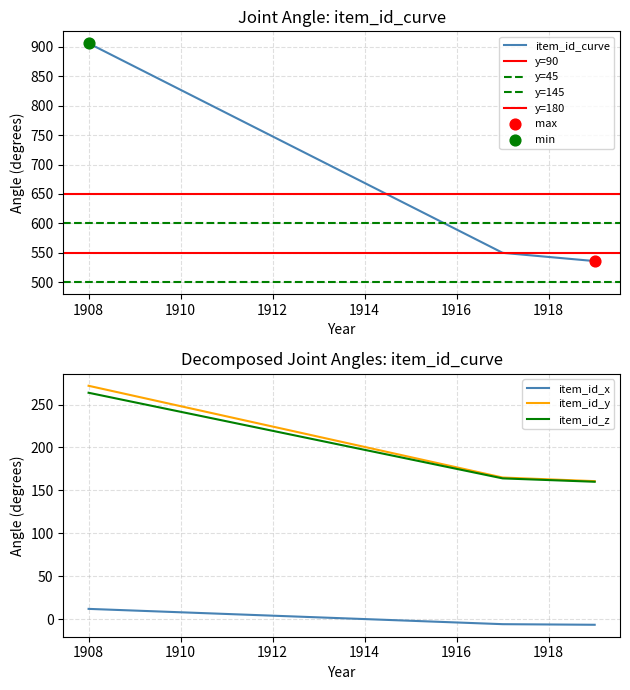

What is the ratio of the value at 1917-10-28 to the value at 1919-12-01?

1.0